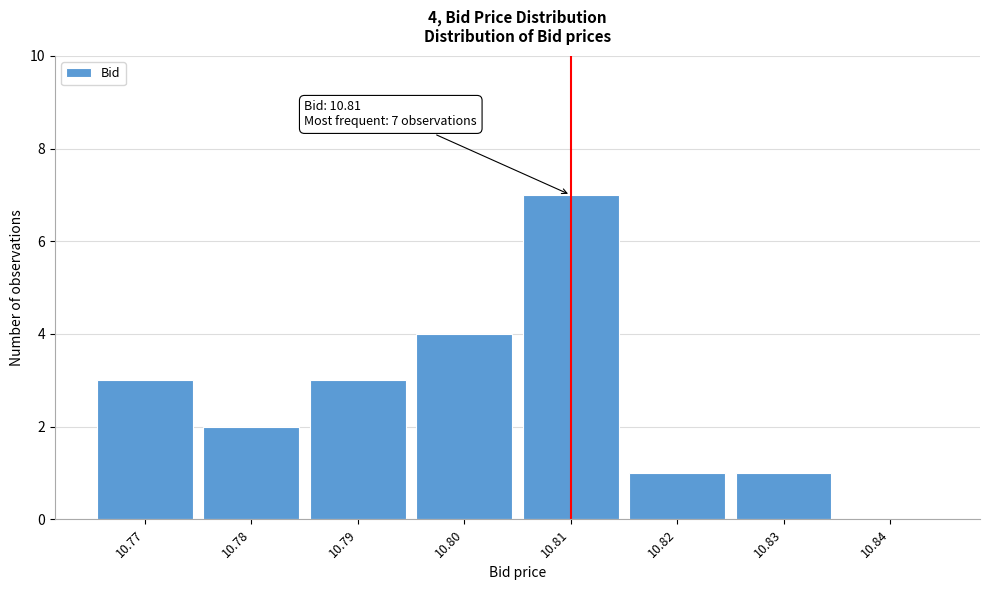

Which range on the x-axis has the tallest bar?

10.805 to 10.815